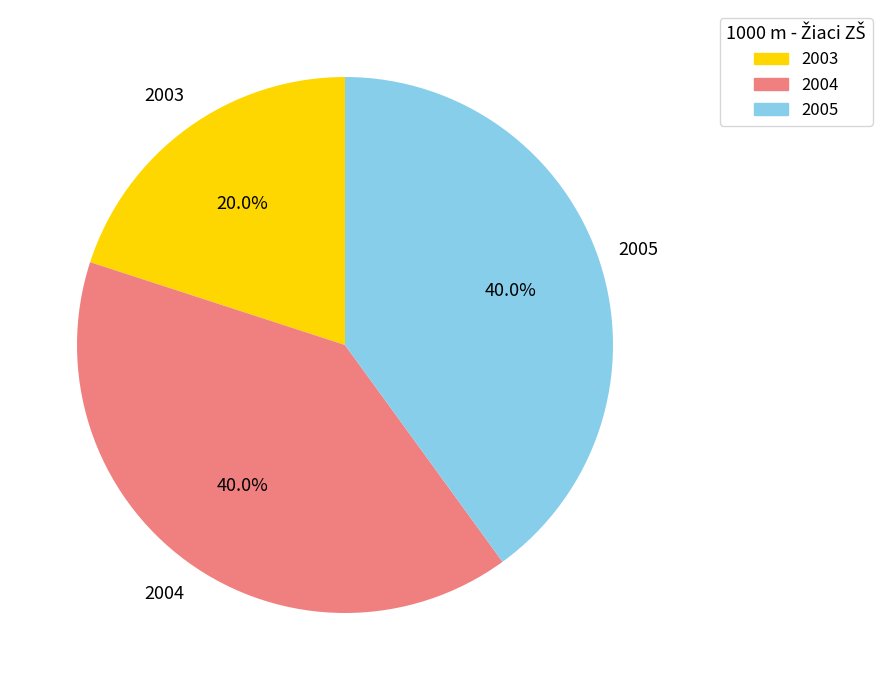

Does any single category account for the majority?

No